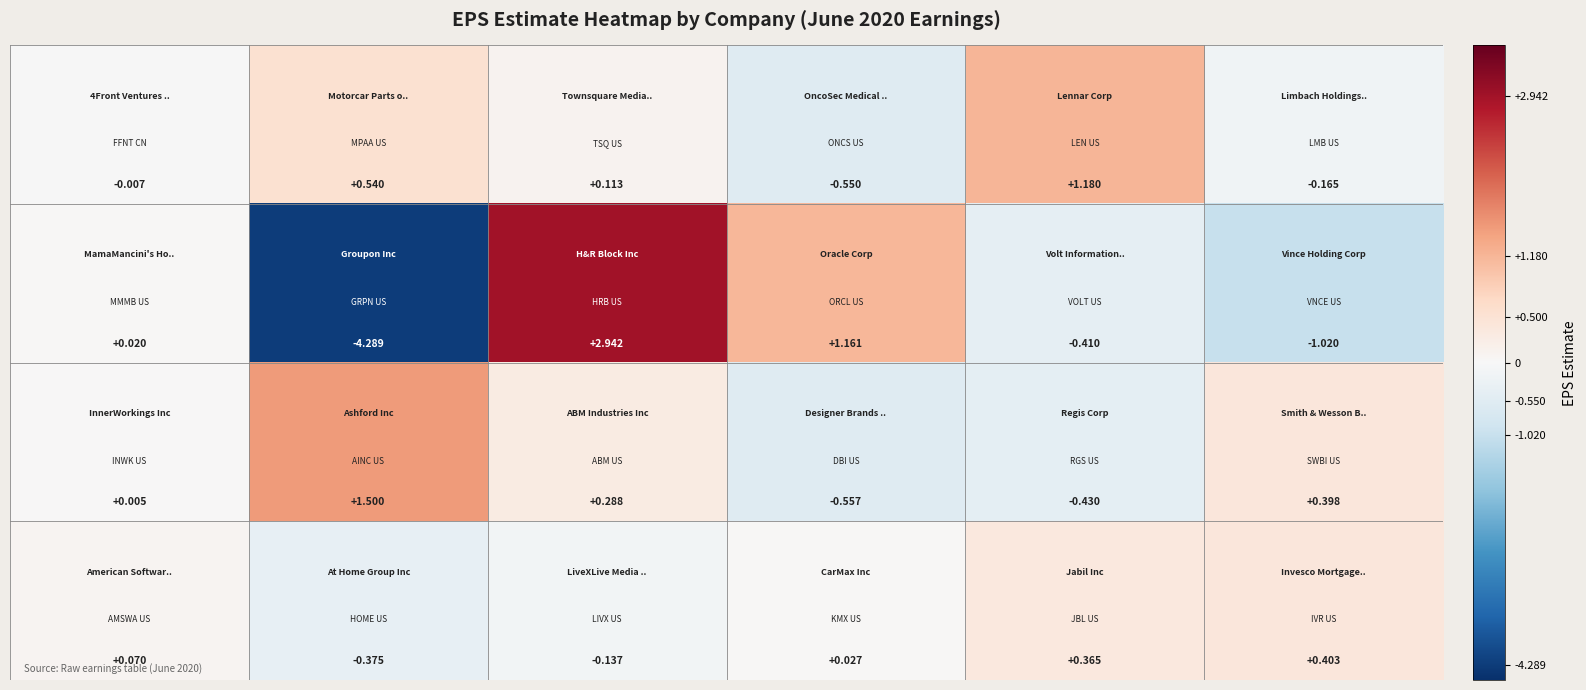

How many distinct data groups are displayed?

4